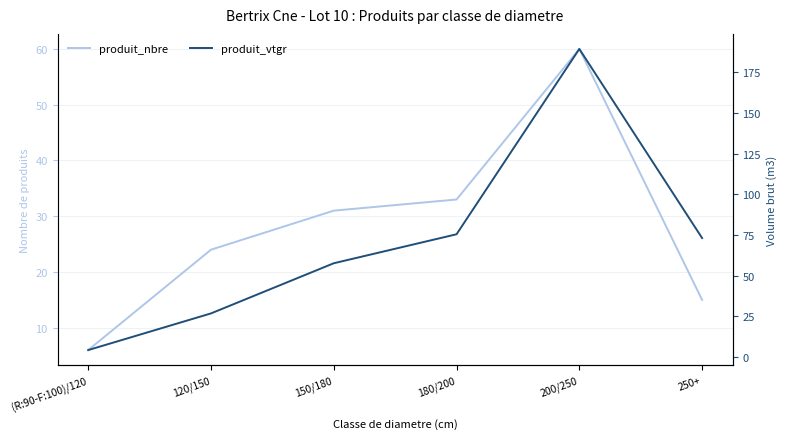

Is the value of produit_vtgr at 120/150 greater than the value of produit_nbre at 250+?

Yes